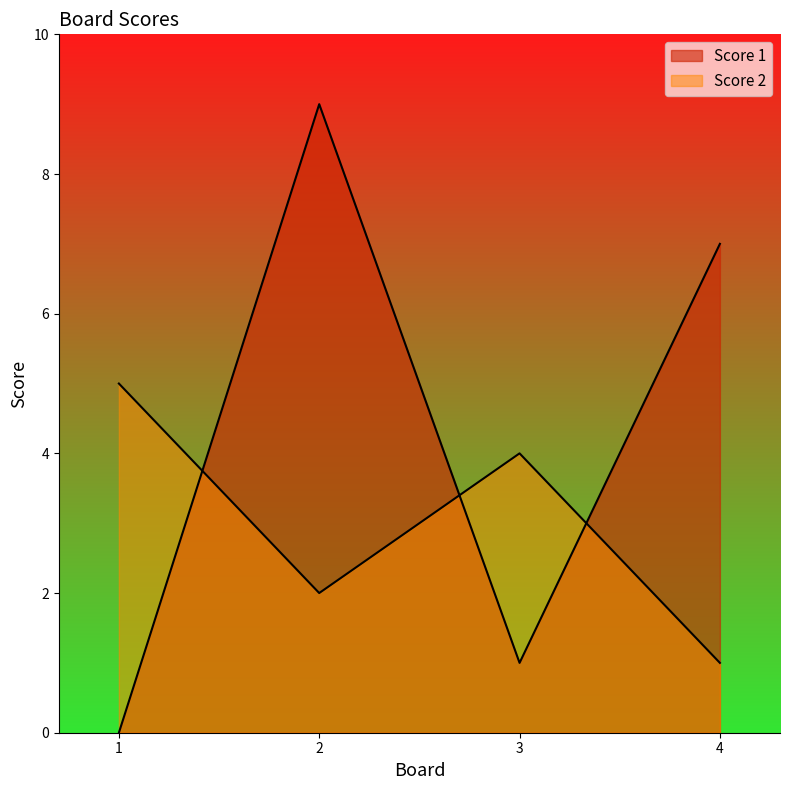

What is the minimum value for Score 2?

1